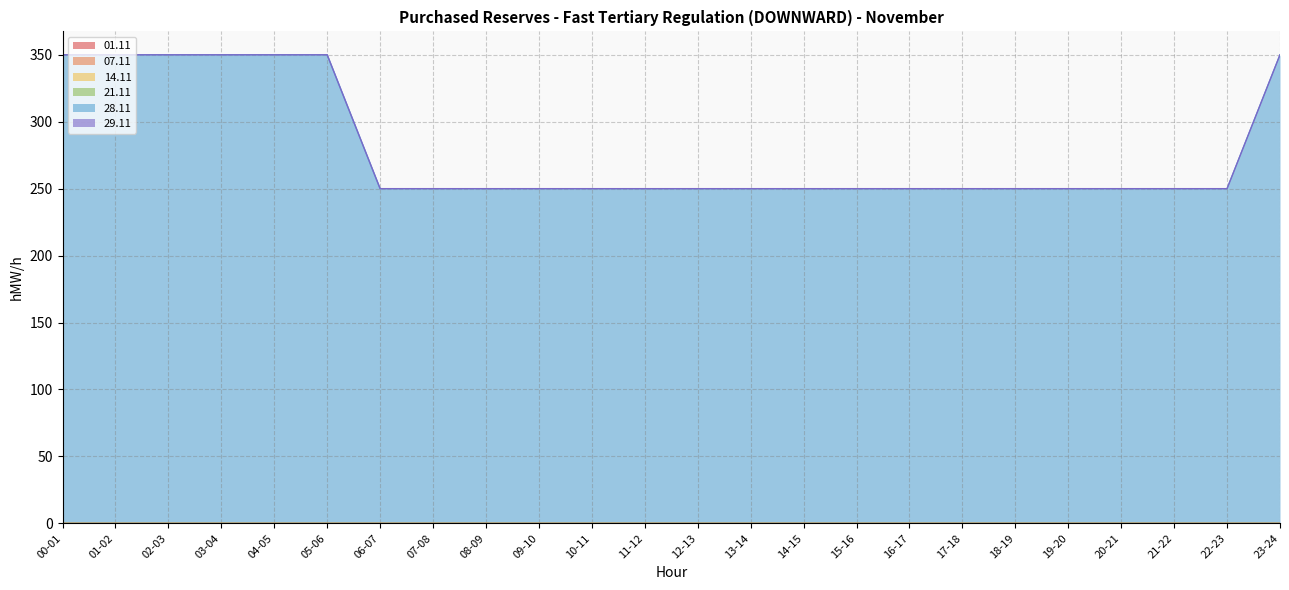

Reading right to left, what are all the values shown in this chart?

01.11: 23-24=0	22-23=0	21-22=0	20-21=0	19-20=0	18-19=0	17-18=0	16-17=0	15-16=0	14-15=0	13-14=0	12-13=0	11-12=0	10-11=0	09-10=0	08-09=0	07-08=0	06-07=0	05-06=0	04-05=0	03-04=0	02-03=0	01-02=0	00-01=0
07.11: 23-24=0	22-23=0	21-22=0	20-21=0	19-20=0	18-19=0	17-18=0	16-17=0	15-16=0	14-15=0	13-14=0	12-13=0	11-12=0	10-11=0	09-10=0	08-09=0	07-08=0	06-07=0	05-06=0	04-05=0	03-04=0	02-03=0	01-02=0	00-01=0
14.11: 23-24=0	22-23=0	21-22=0	20-21=0	19-20=0	18-19=0	17-18=0	16-17=0	15-16=0	14-15=0	13-14=0	12-13=0	11-12=0	10-11=0	09-10=0	08-09=0	07-08=0	06-07=0	05-06=0	04-05=0	03-04=0	02-03=0	01-02=0	00-01=0
21.11: 23-24=0	22-23=0	21-22=0	20-21=0	19-20=0	18-19=0	17-18=0	16-17=0	15-16=0	14-15=0	13-14=0	12-13=0	11-12=0	10-11=0	09-10=0	08-09=0	07-08=0	06-07=0	05-06=0	04-05=0	03-04=0	02-03=0	01-02=0	00-01=0
28.11: 23-24=350	22-23=250	21-22=250	20-21=250	19-20=250	18-19=250	17-18=250	16-17=250	15-16=250	14-15=250	13-14=250	12-13=250	11-12=250	10-11=250	09-10=250	08-09=250	07-08=250	06-07=250	05-06=350	04-05=350	03-04=350	02-03=350	01-02=350	00-01=350
29.11: 23-24=0	22-23=0	21-22=0	20-21=0	19-20=0	18-19=0	17-18=0	16-17=0	15-16=0	14-15=0	13-14=0	12-13=0	11-12=0	10-11=0	09-10=0	08-09=0	07-08=0	06-07=0	05-06=0	04-05=0	03-04=0	02-03=0	01-02=0	00-01=0